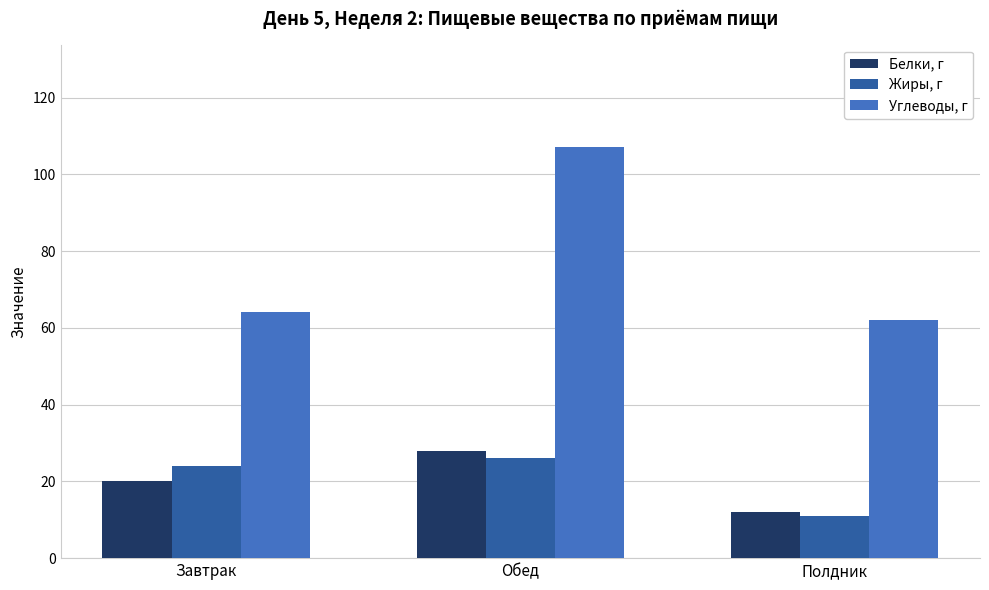

What is the difference between the maximum and minimum values in the Белки, г series?

16